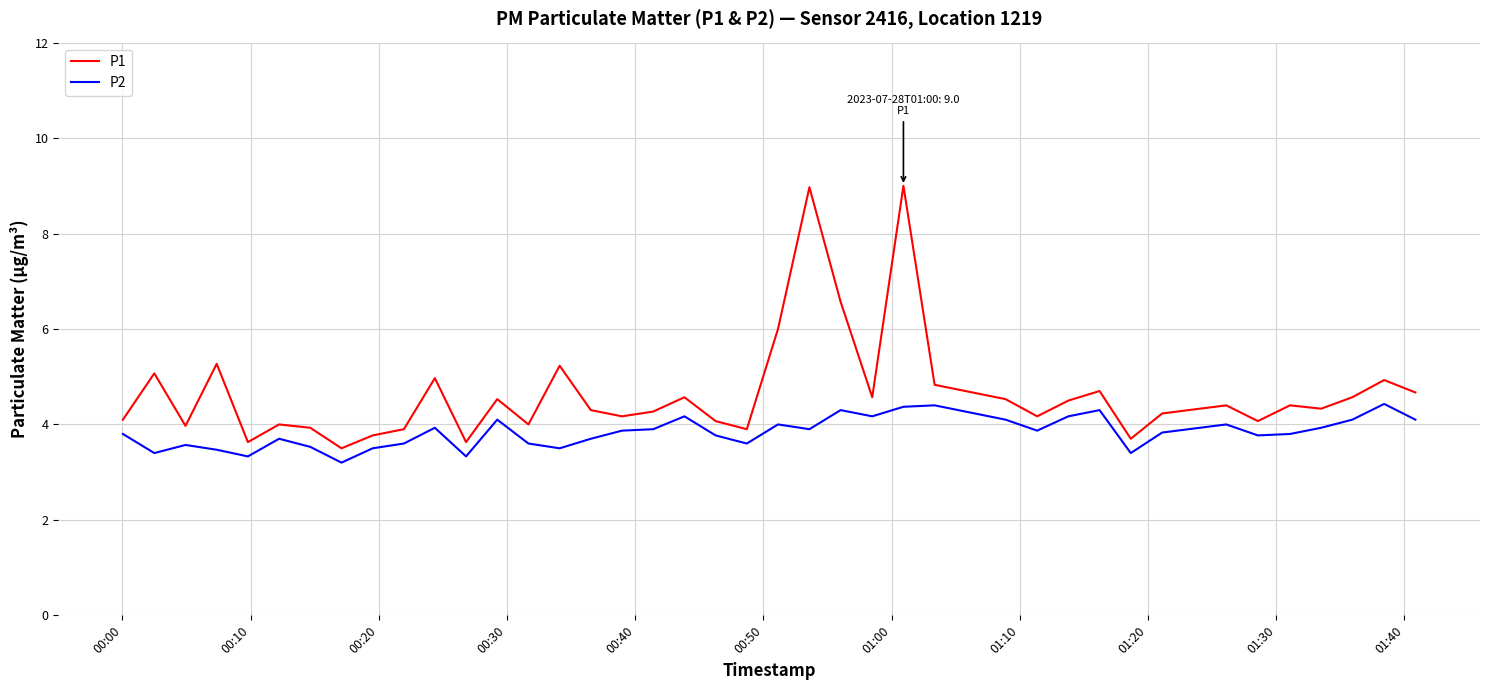

Rank the series by their average value, from highest to lowest.

P1, P2